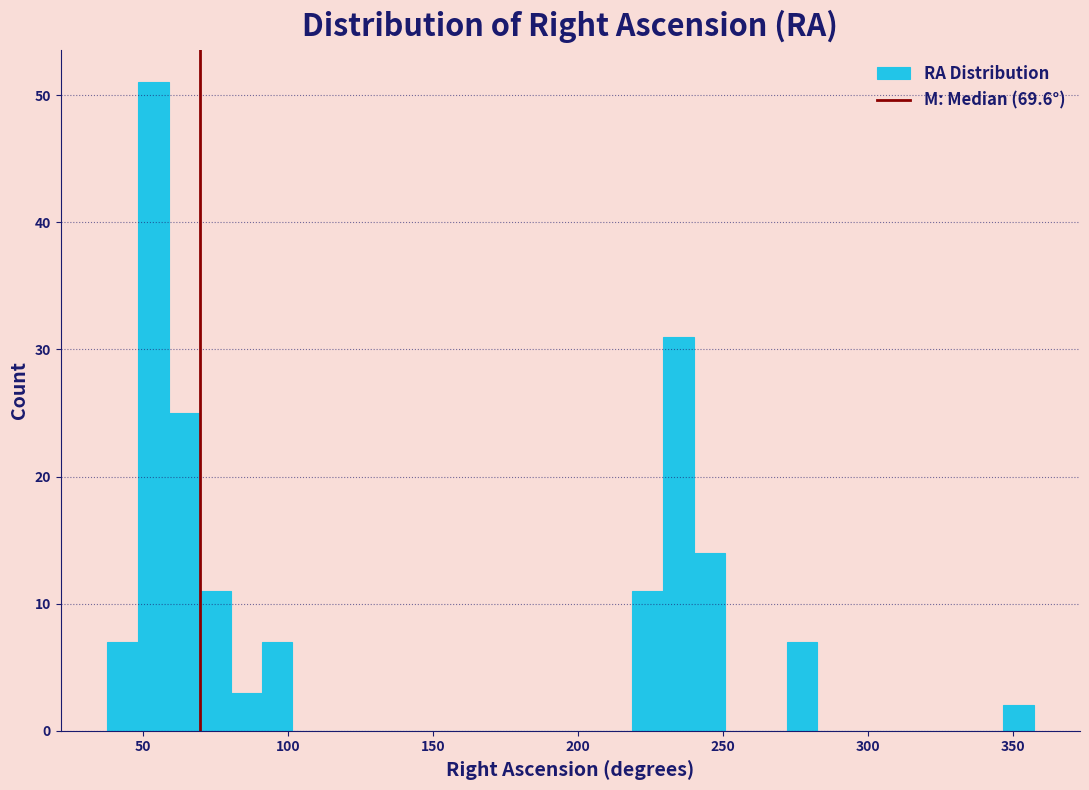

Around what value on the x-axis is the tallest bar? Give the approximate position of its centre, as read against the axis.

55